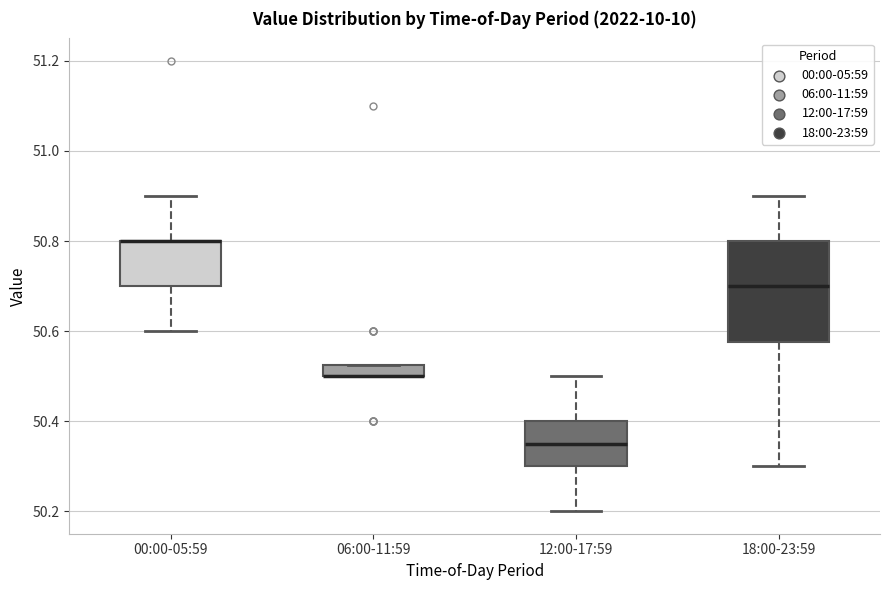

Which box is the tallest, from its lower edge to its upper edge?

18:00-23:59